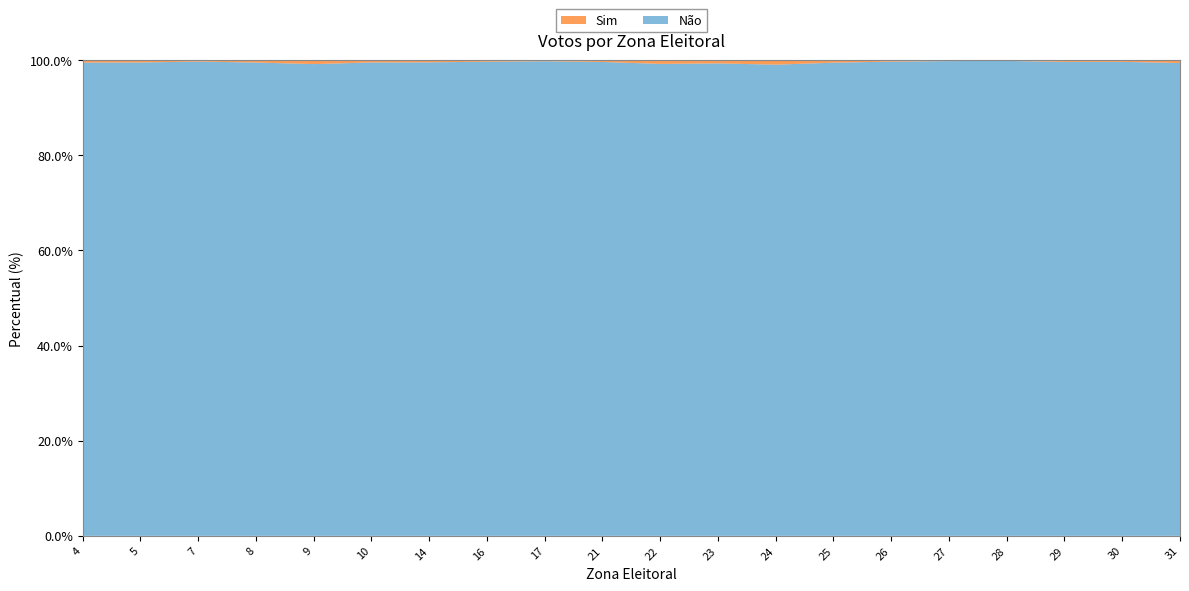

Reading left to right, what are all the values shown in this chart?

Sim: 4=613	5=595	7=323	8=433	9=1188	10=417	14=408	16=397	17=253	21=350	22=910	23=576	24=970	25=480	26=192	27=154	28=53	29=501	30=146	31=374
Não: 4=121236	5=122559	7=110158	8=87512	9=143414	10=86783	14=90300	16=122338	17=114931	21=92305	22=116379	23=84451	24=102105	25=90987	26=64001	27=83249	28=34484	29=139077	30=40807	31=63091